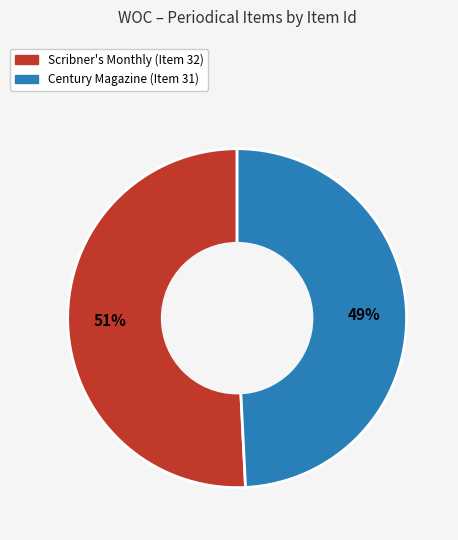

To the nearest percent, what is the difference between the Scribner's Monthly (Item 32) and Century Magazine (Item 31) slice percentages?

2%